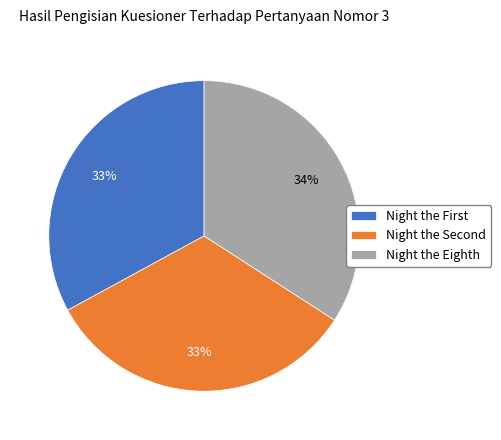

Does any single category account for the majority?

No